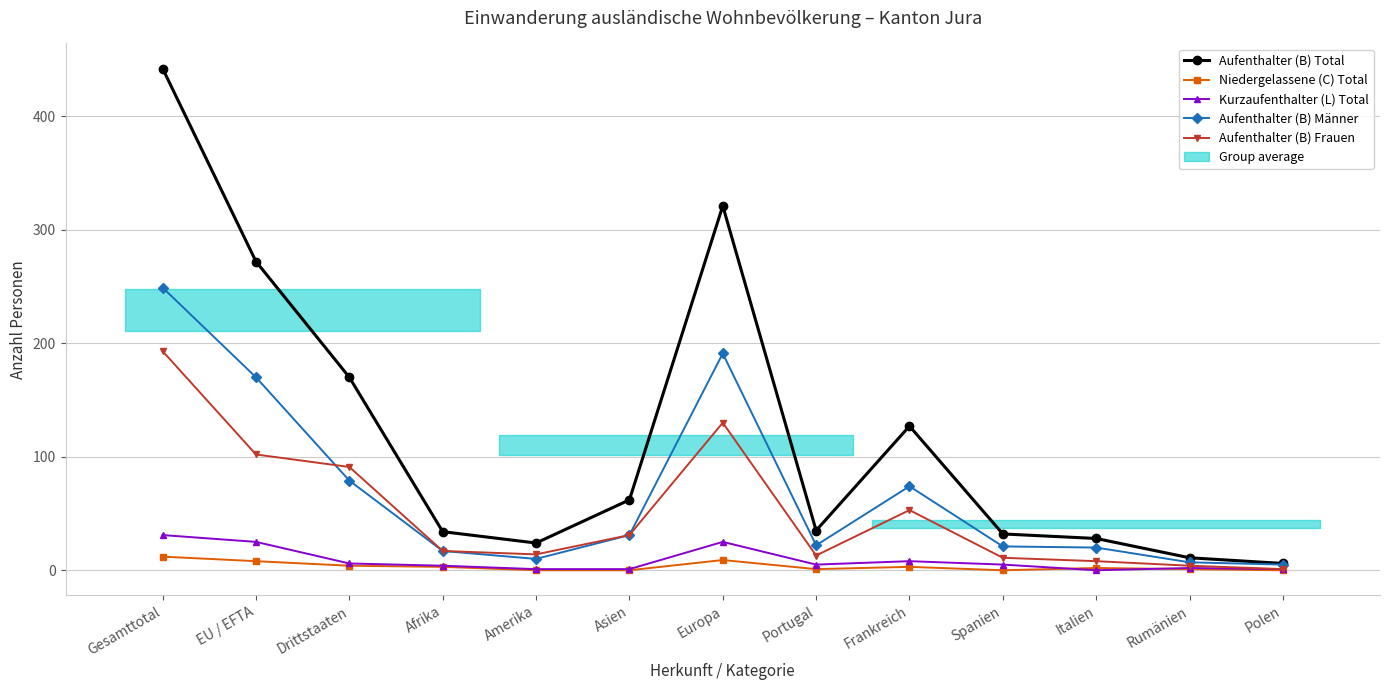

Which has a higher value, Drittstaaten or Spanien?

Drittstaaten